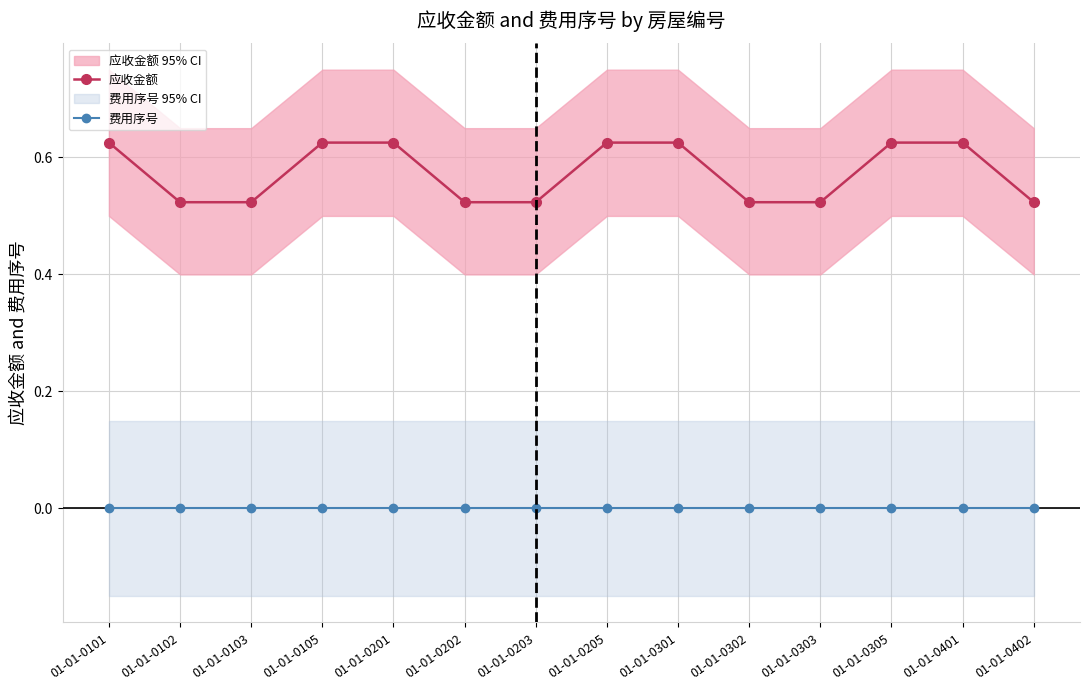

Count the number of data series in this chart.

2